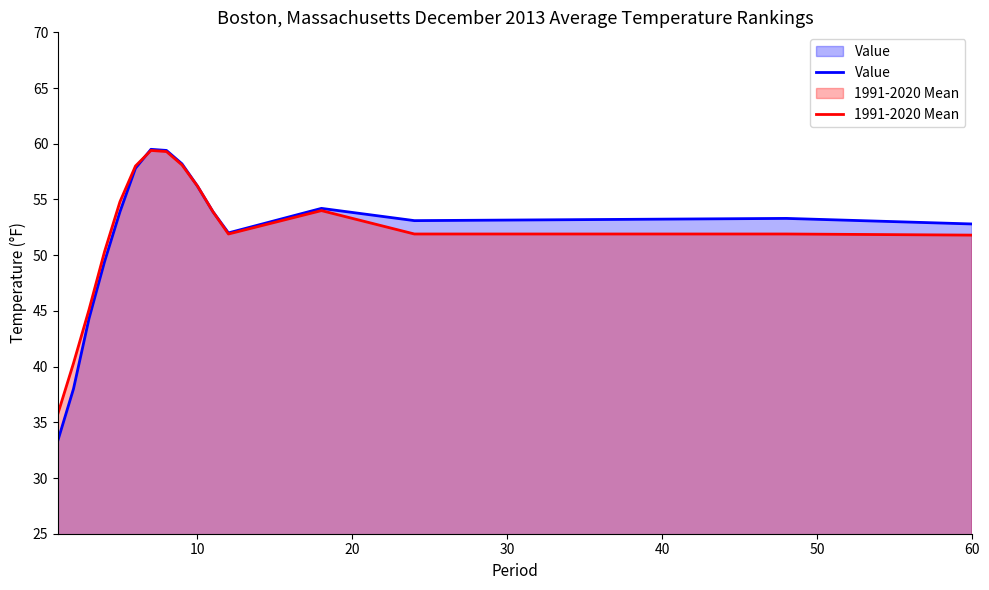

How many intersections are there between 1991-2020 Mean and Value?

1